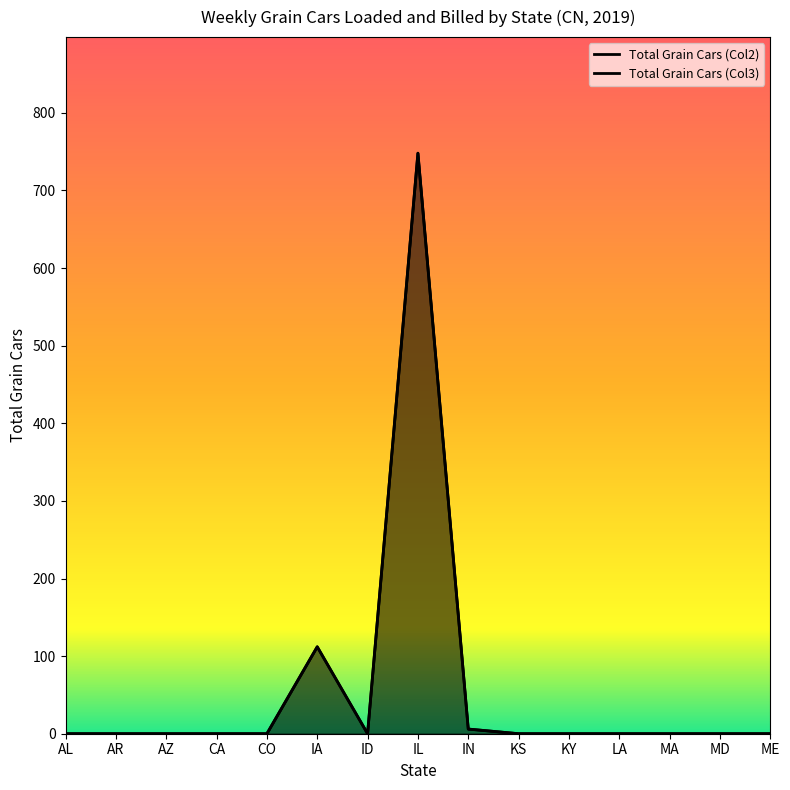

At which label does Total Grain Cars (Col2) reach its peak?

IL